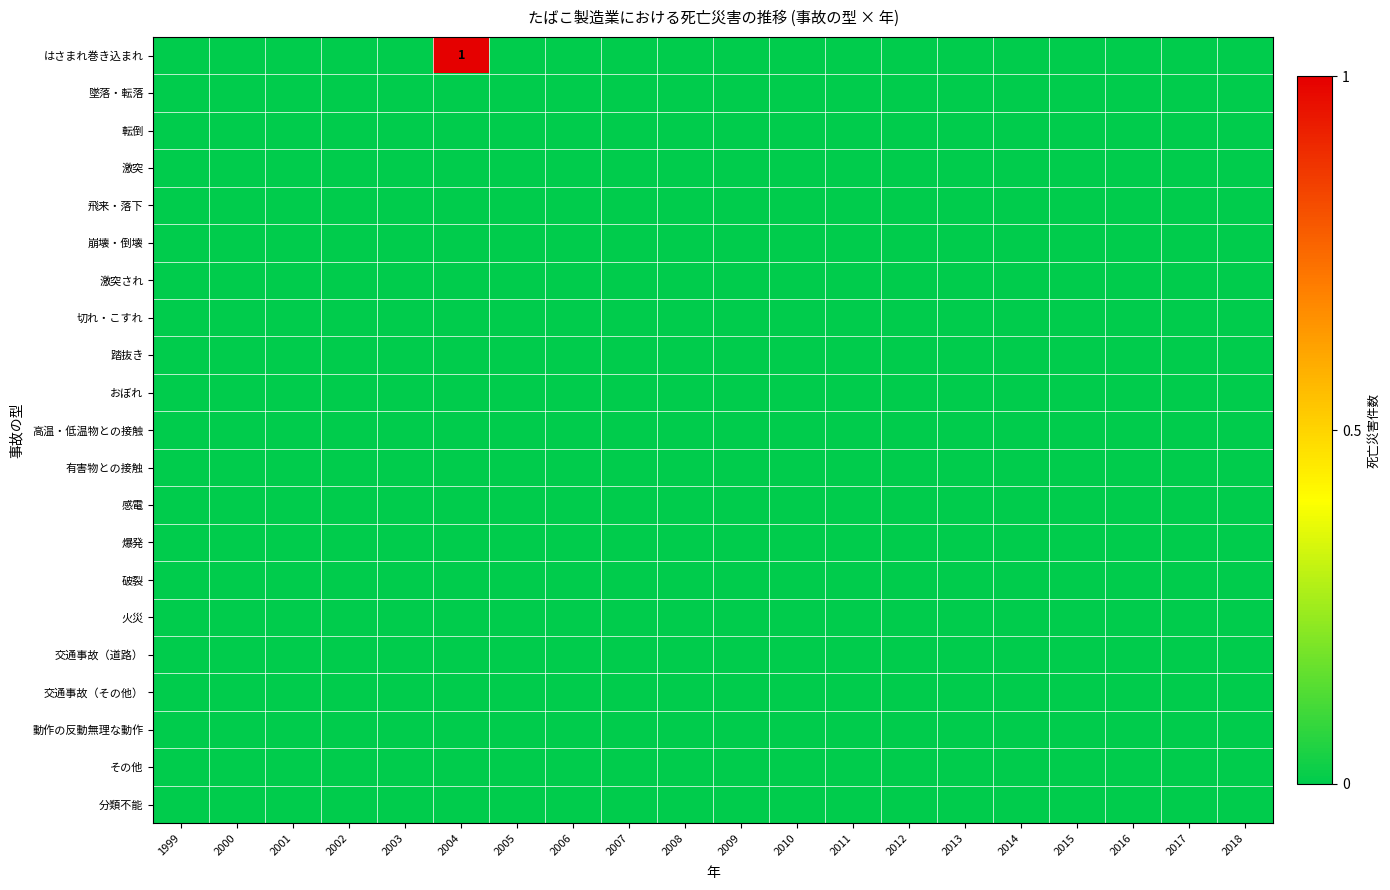

List the series in order of their peak value, highest first.

はさまれ巻き込まれ, 墜落・転落, 転倒, 激突, 飛来・落下, 崩壊・倒壊, 激突され, 切れ・こすれ, 踏抜き, おぼれ, 高温・低温物との接触, 有害物との接触, 感電, 爆発, 破裂, 火災, 交通事故（道路）, 交通事故（その他）, 動作の反動無理な動作, その他, 分類不能